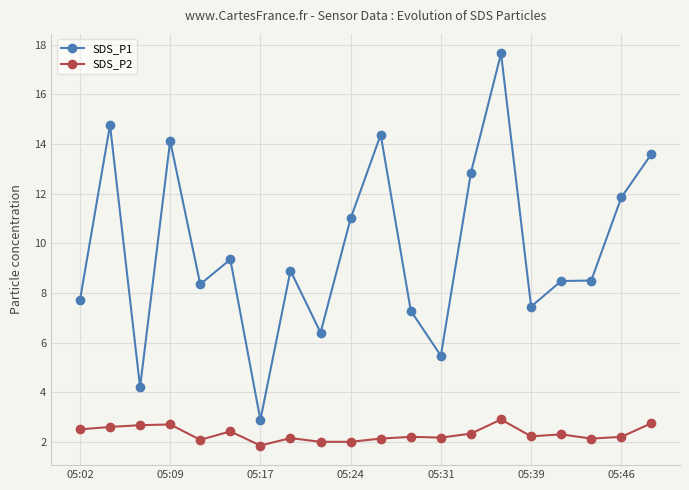

Which series has the widest spread of values?

SDS_P1